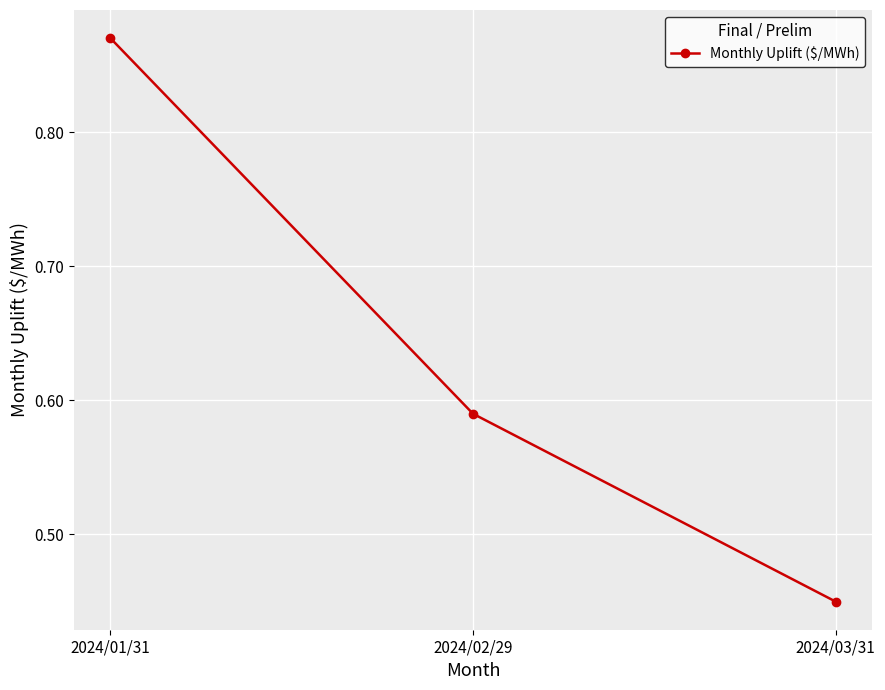

Rank the categories by value from lowest to highest.

2024/03/31, 2024/02/29, 2024/01/31